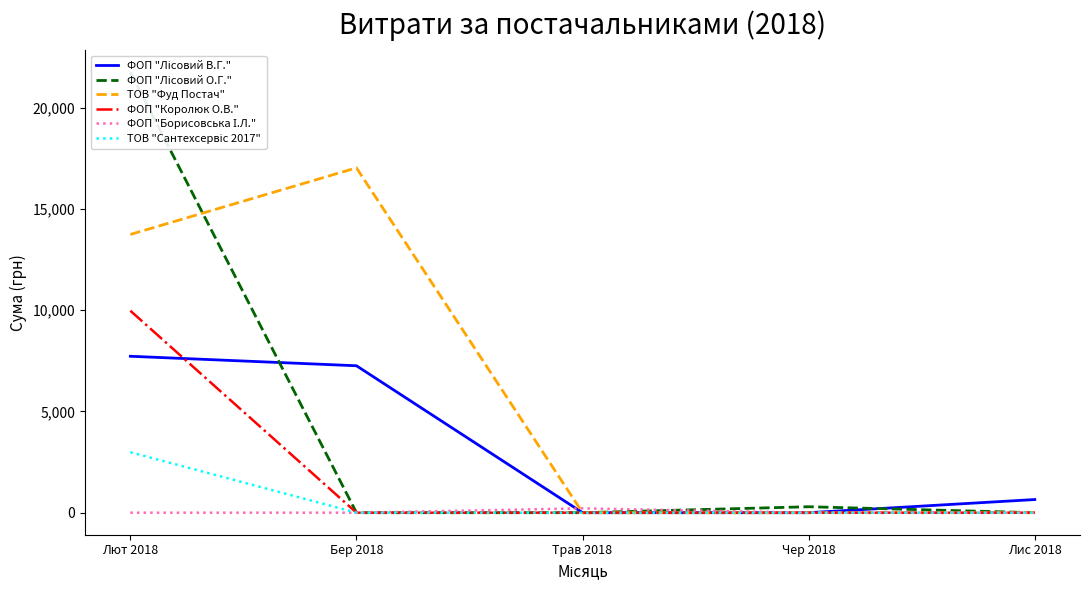

Is the value of ТОВ "Фуд Постач" at Бер 2018 greater than the value of ФОП "Борисовська І.Л." at Лют 2018?

Yes